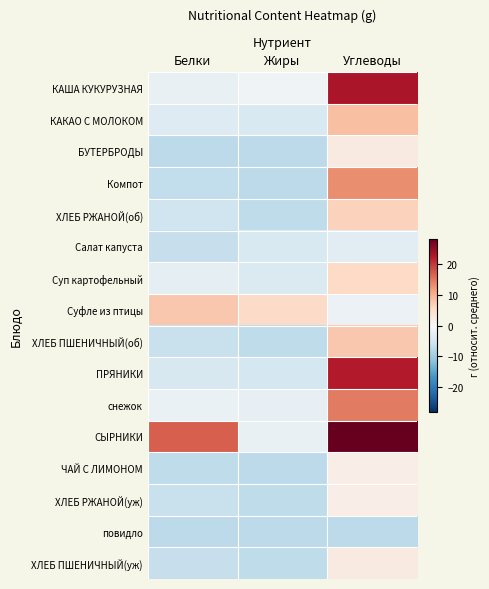

Which series has the largest range (max minus min)?

СЫРНИКИ